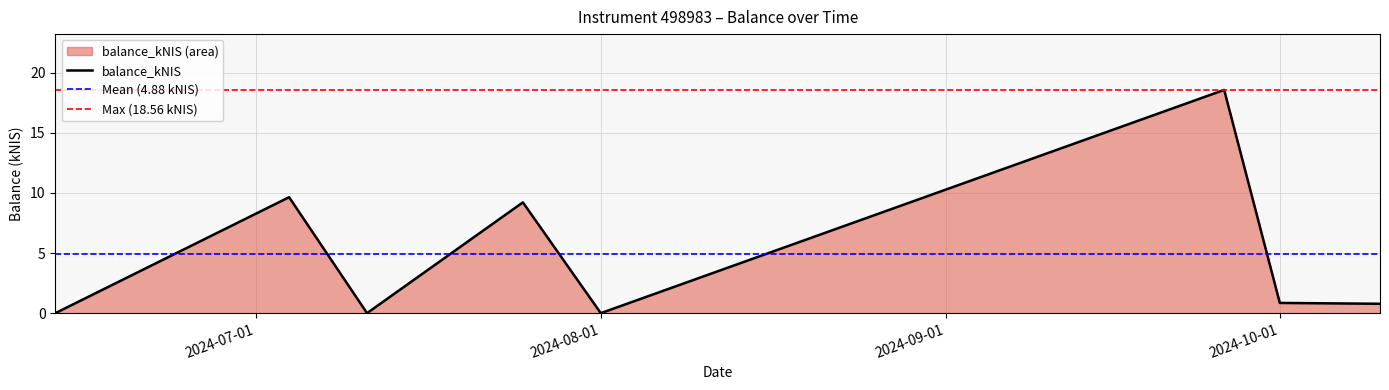

Where is the first local maximum?

2024-07-04